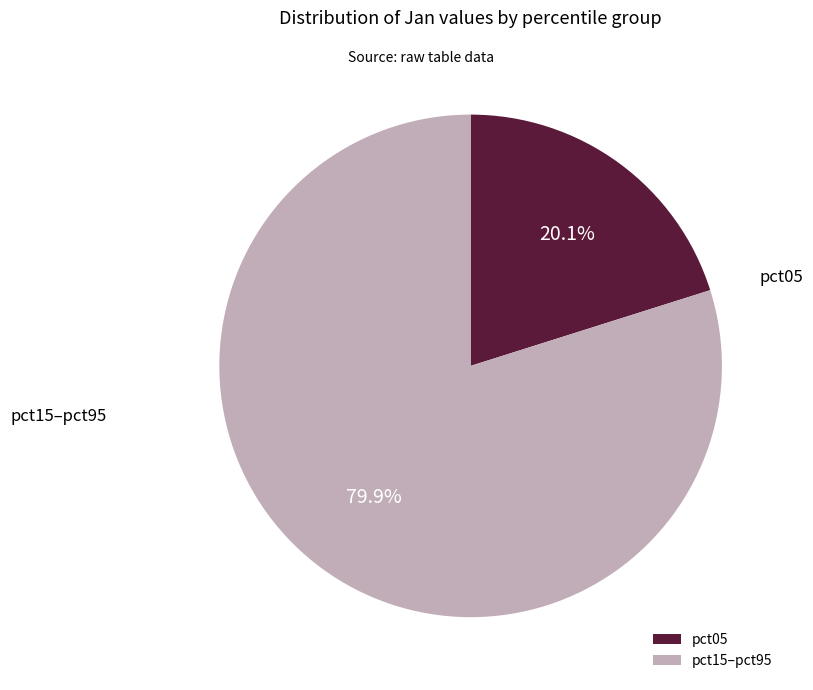

Rank the categories by value from highest to lowest.

pct15–pct95, pct05